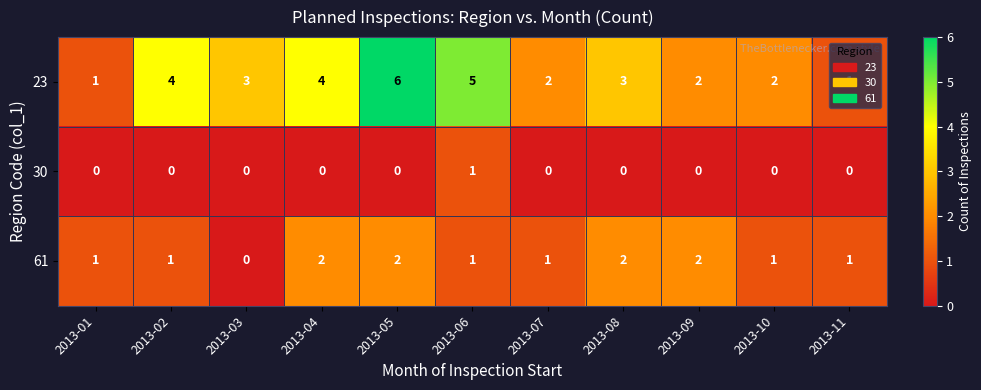

Which series has the largest range (max minus min)?

23